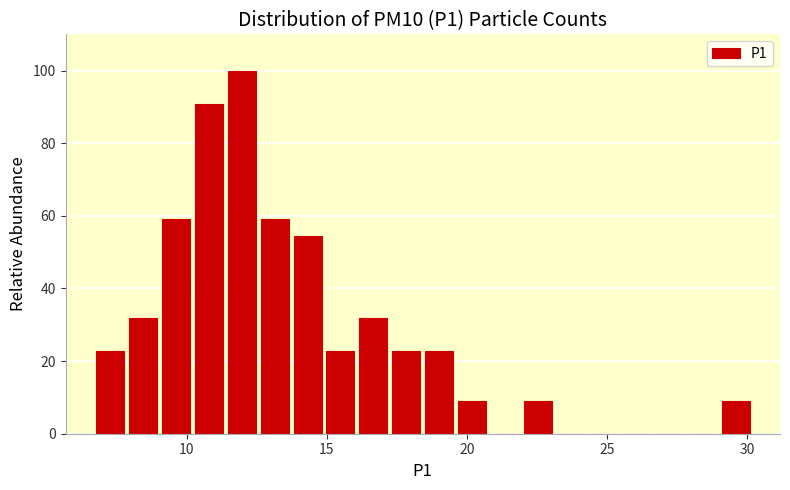

Read against the x-axis, roughly where is the centre of the tallest bar?

12.0